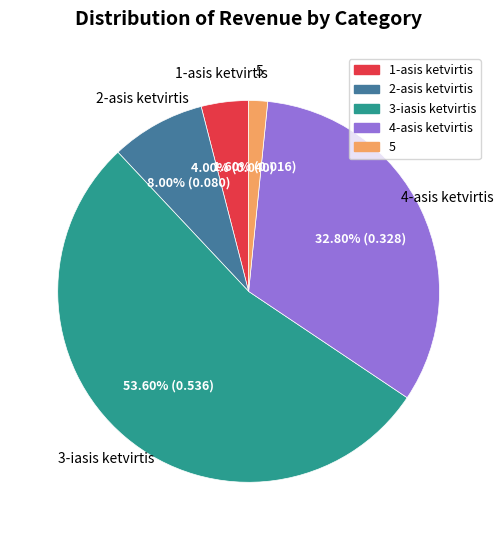

Is the sum of 5 and 1-asis ketvirtis greater than half?

No